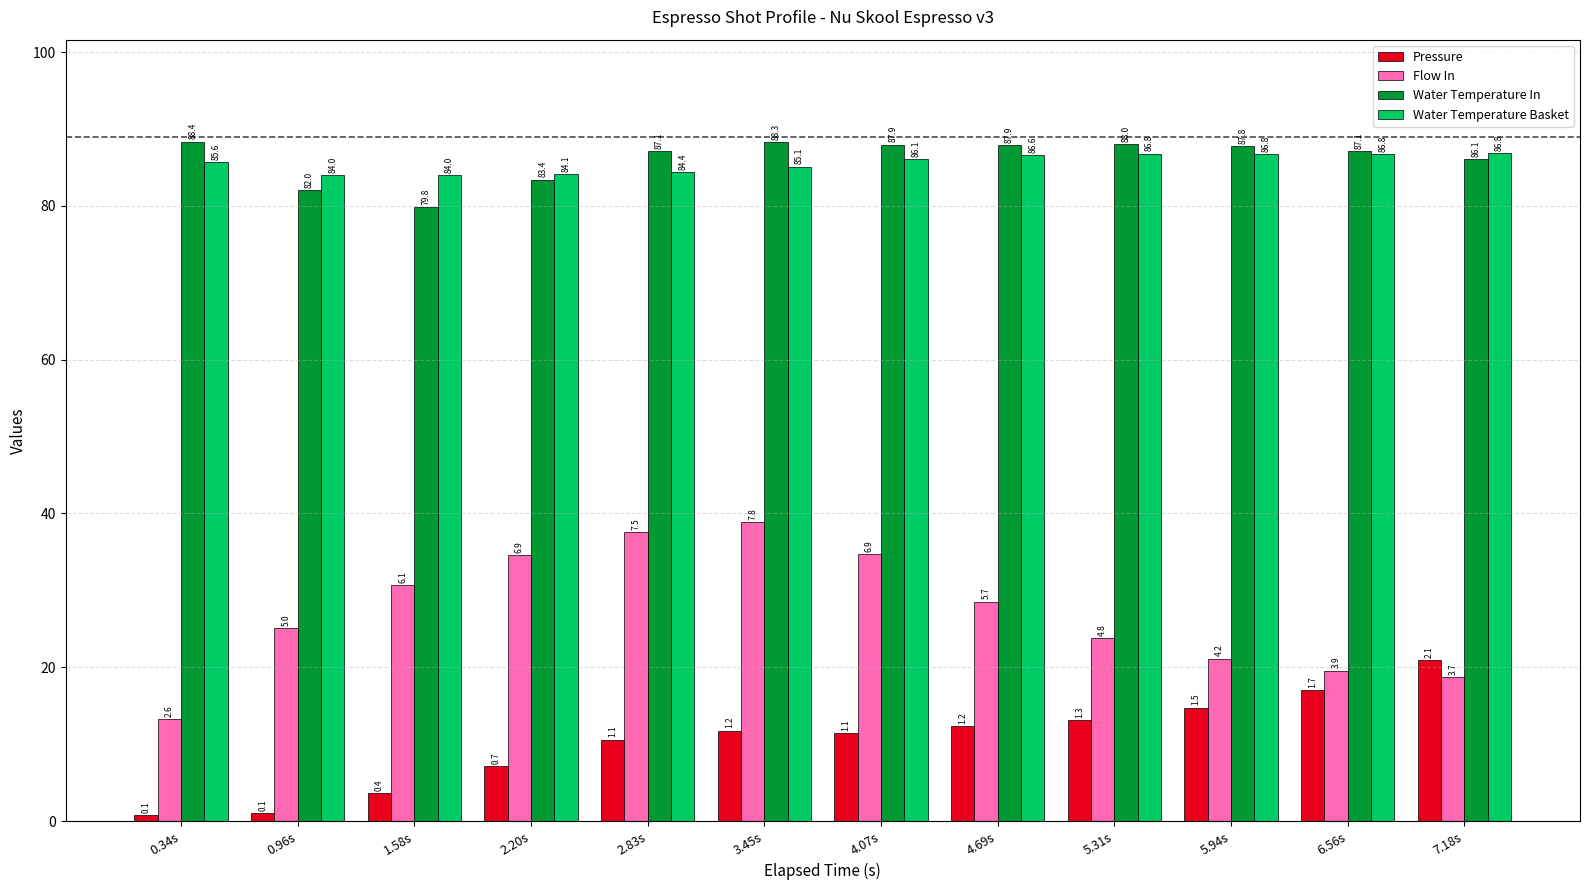

What value does the Water Temperature Basket series have at 1.58s?

84.0